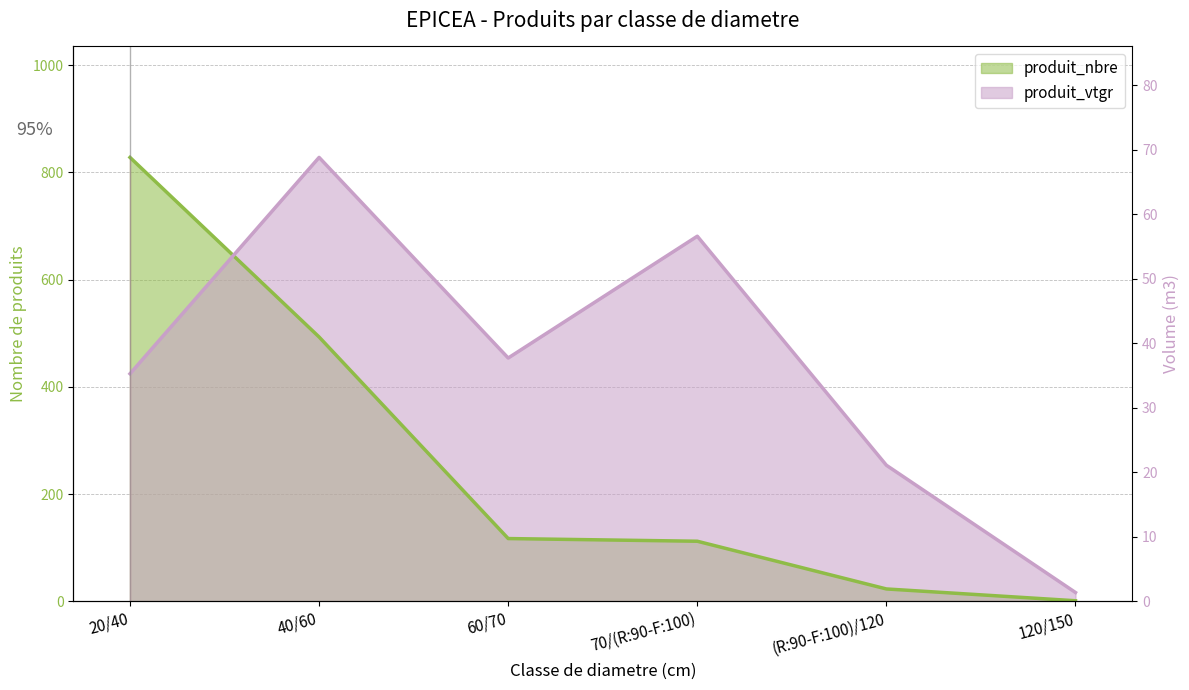

What is the label of the 1st point from the right?

120/150